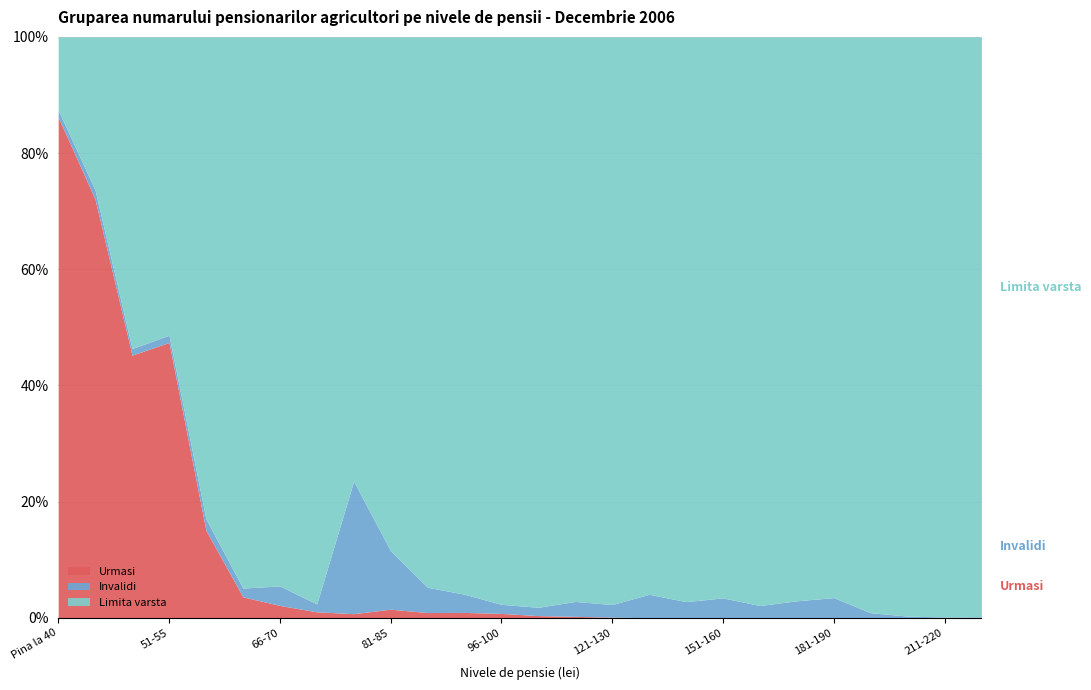

What is the total value across all series at 86-90?

22643